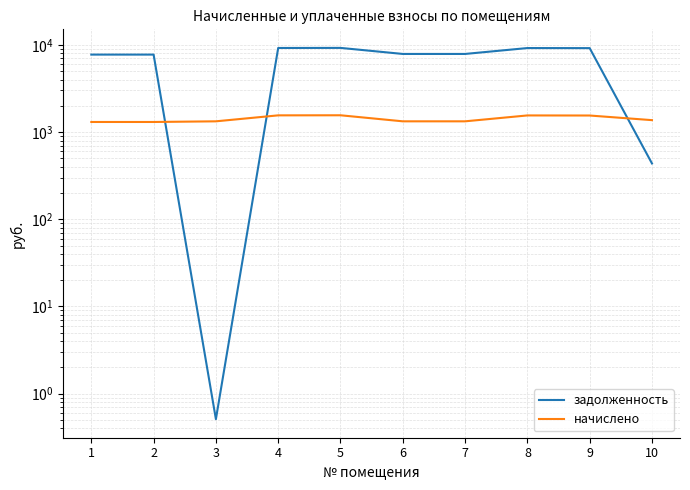

Read the задолженность value at 2.

7737.6